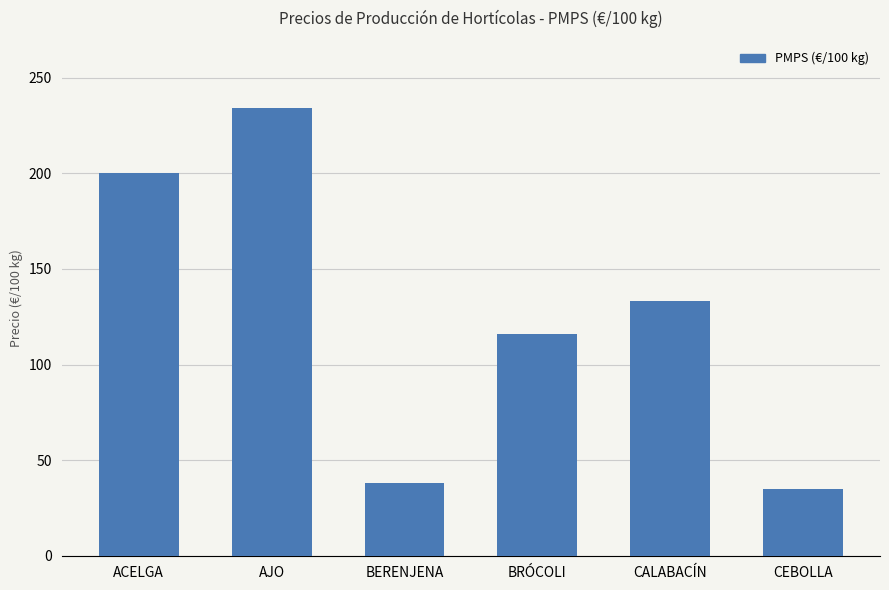

Read the value at CALABACÍN.

133.2